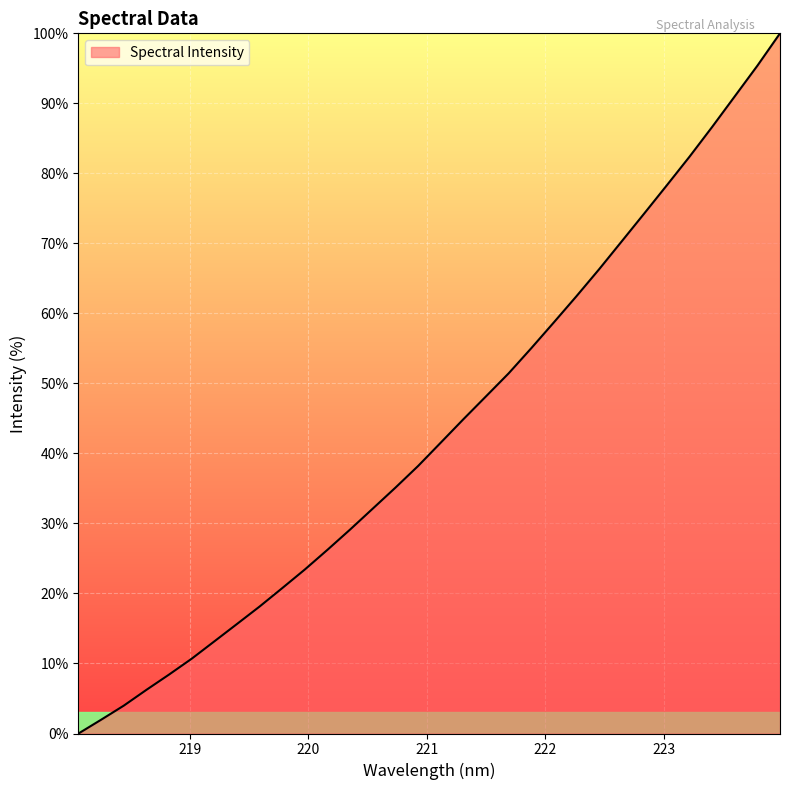

True or false: there are more than 1 points higher than both neighbors.

False